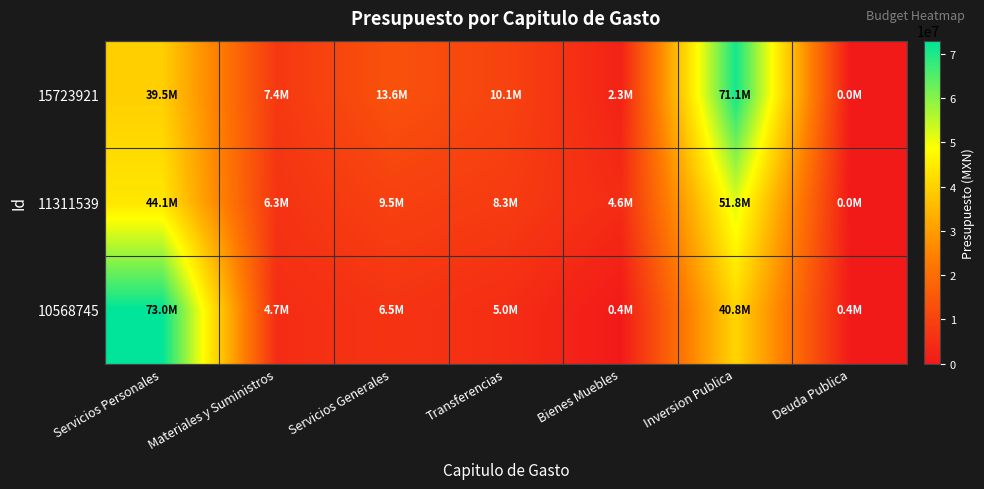

What is the total value across all series at Materiales y Suministros?

18421860.2